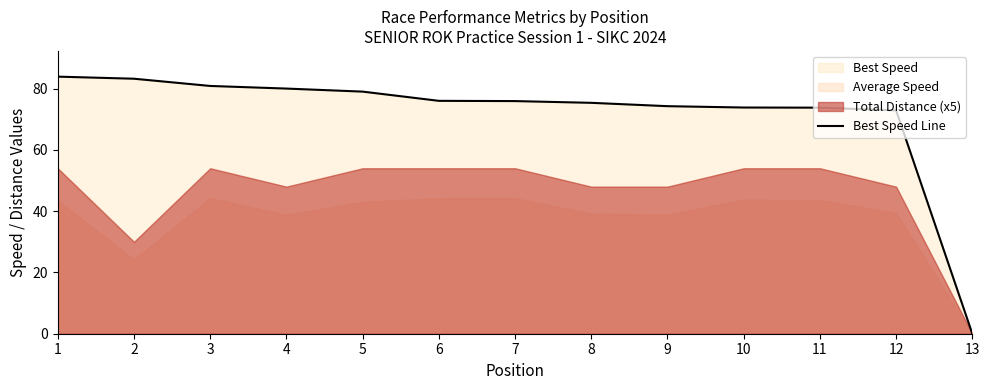

What is the sum of the values at 8 and 6?

151.3